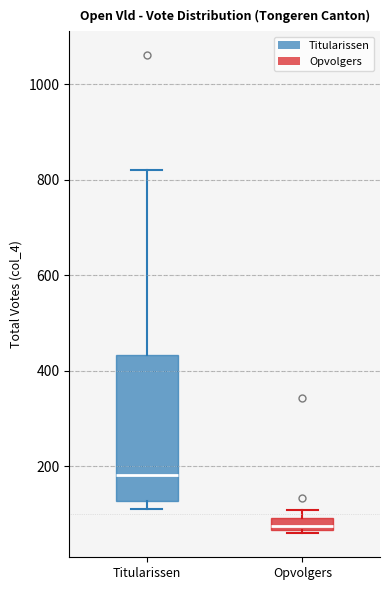

Which box has the highest median line?

Titularissen